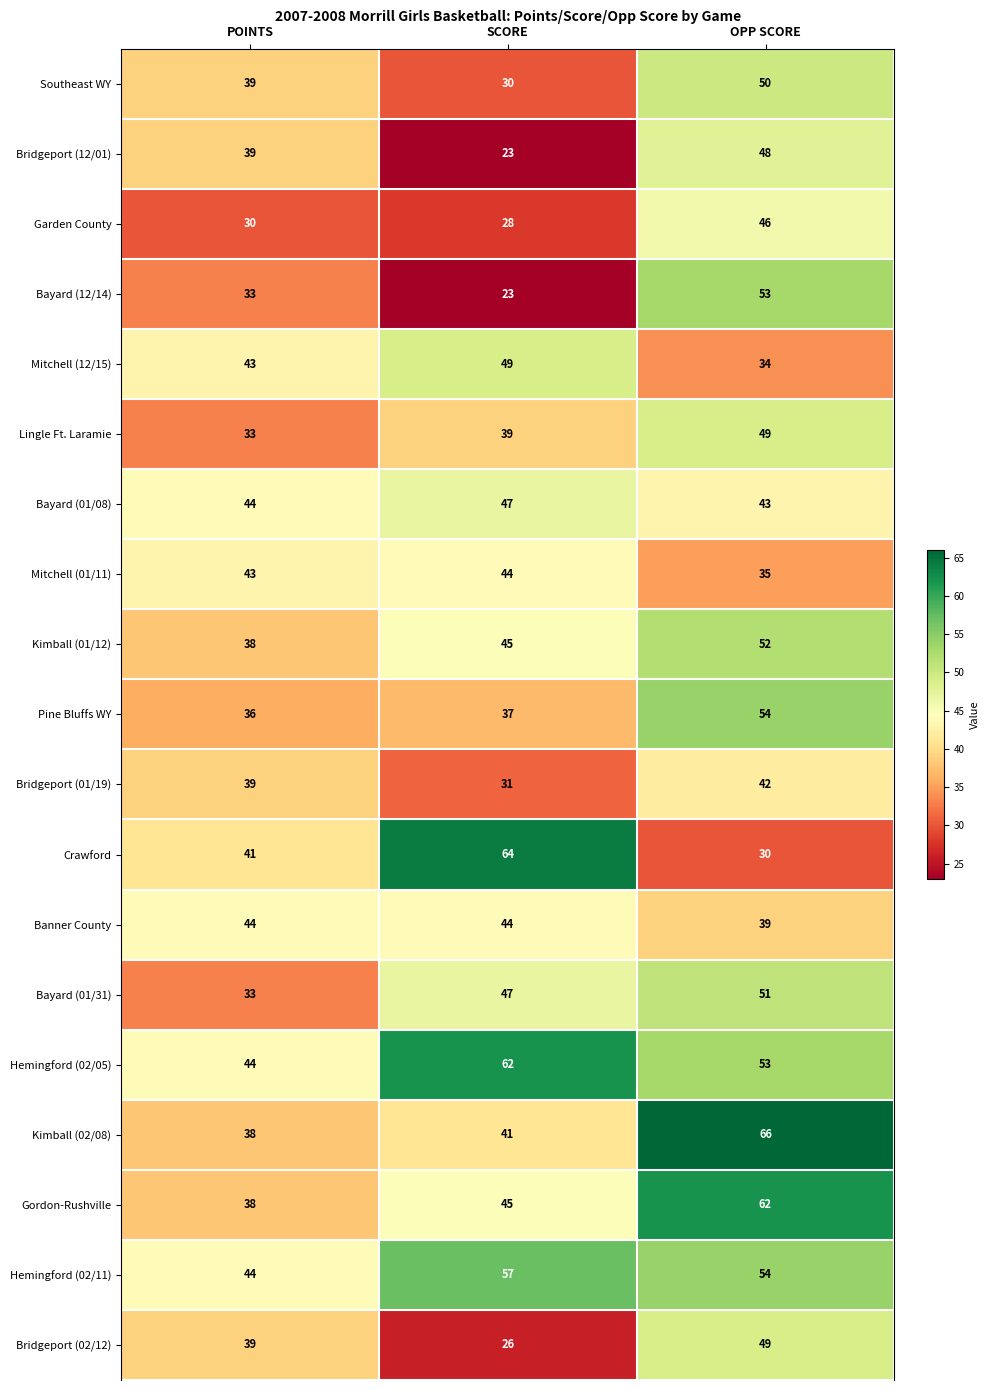

What is the greatest value displayed?

66